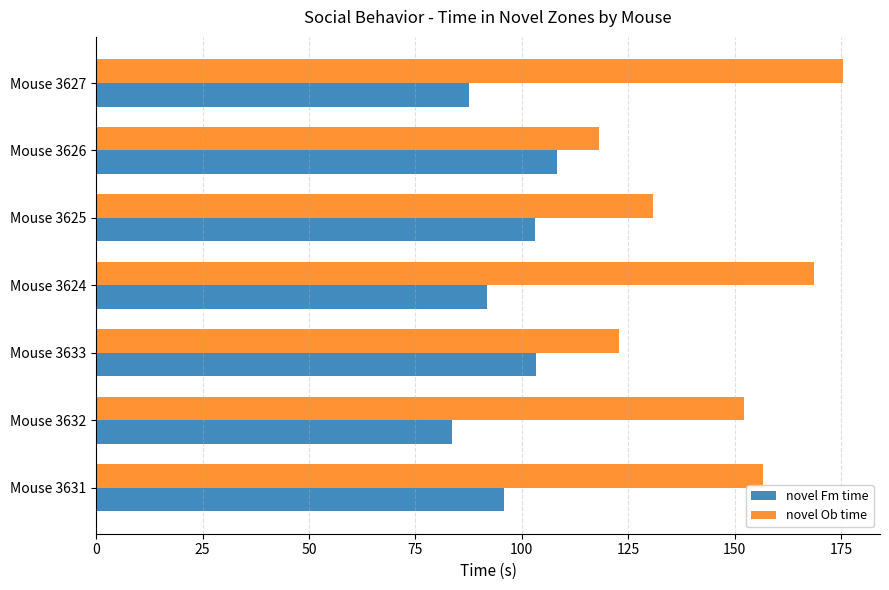

Which series has the largest total across all categories?

novel Ob time